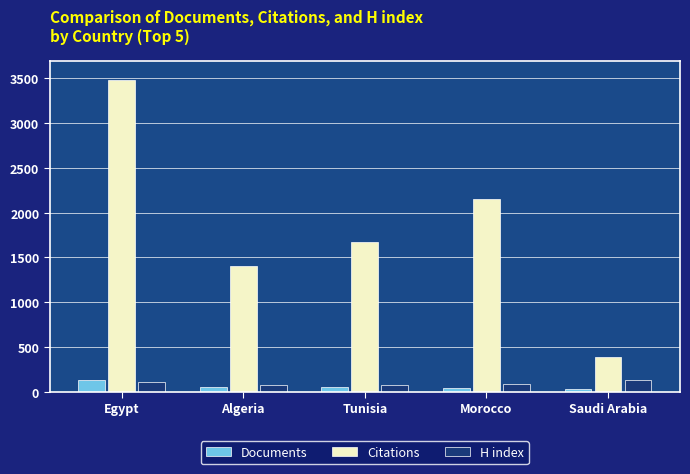

The value of Citations at Tunisia is 1675. True or false?

True